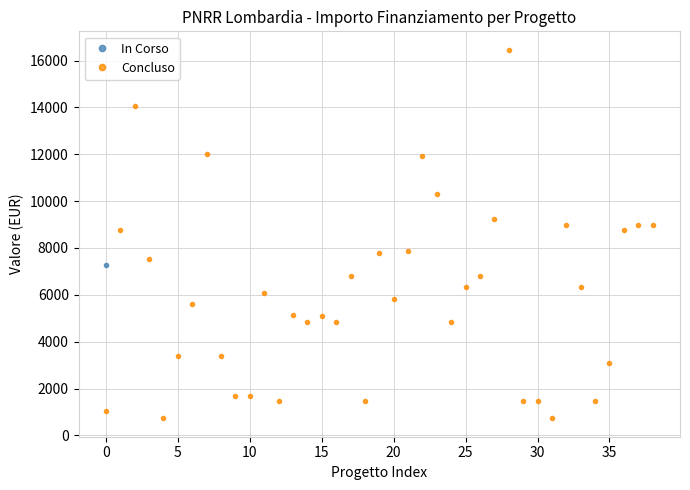

What is the difference between the second highest and minimum values?

13334